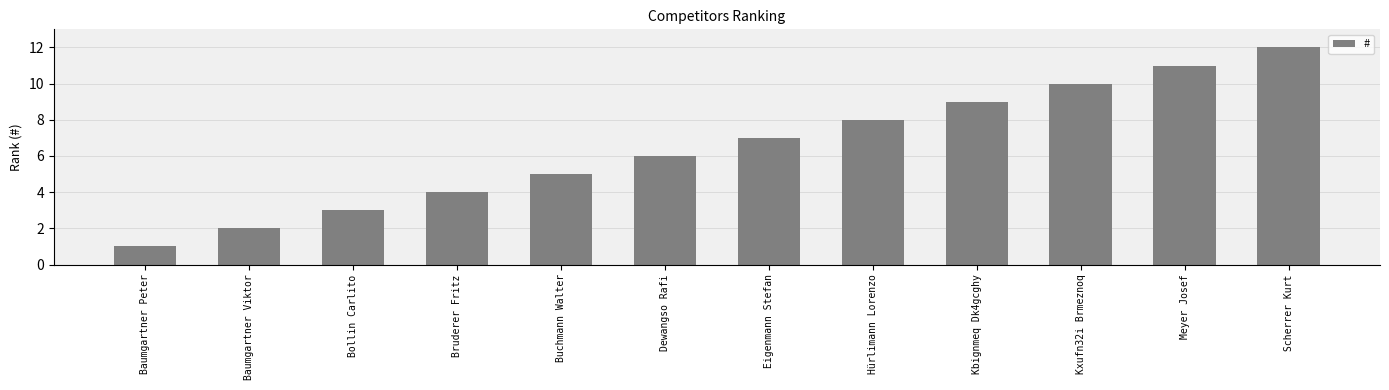

Are the bars grouped side by side (vs. stacked)?

No